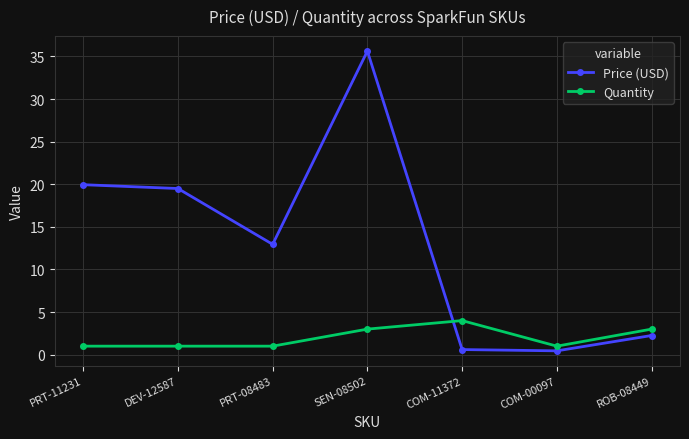

How many distinct data groups are displayed?

2